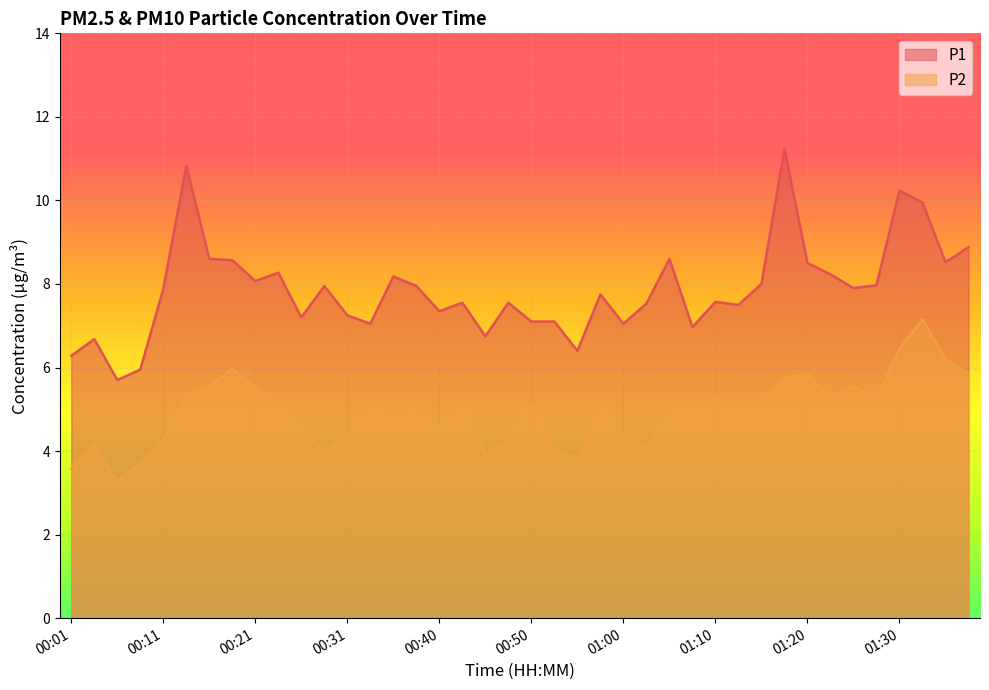

What is the value of the P1 point at the 15th from the left?

8.2